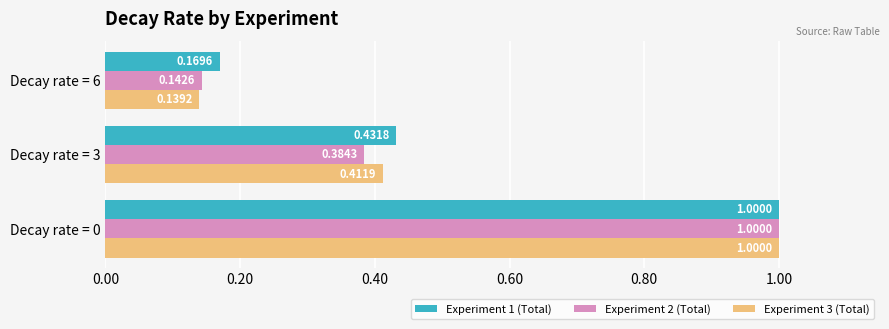

What is the difference between the maximum and minimum values in the Experiment 1 (Total) series?

0.8